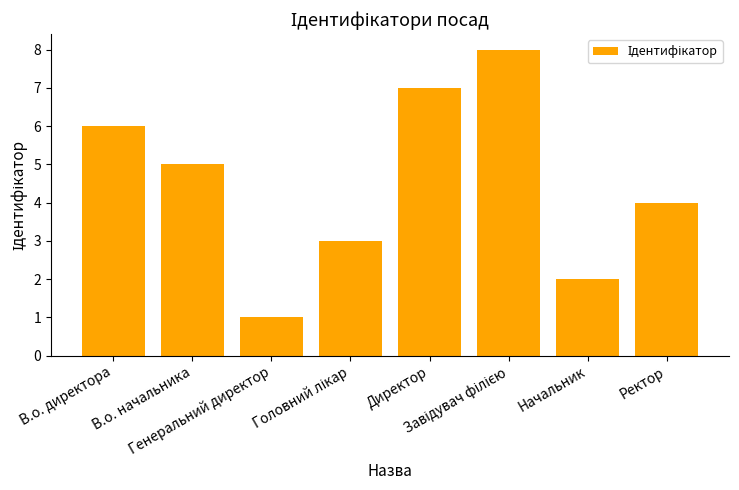

What is the difference between the values at Ректор and В.о. начальника?

1